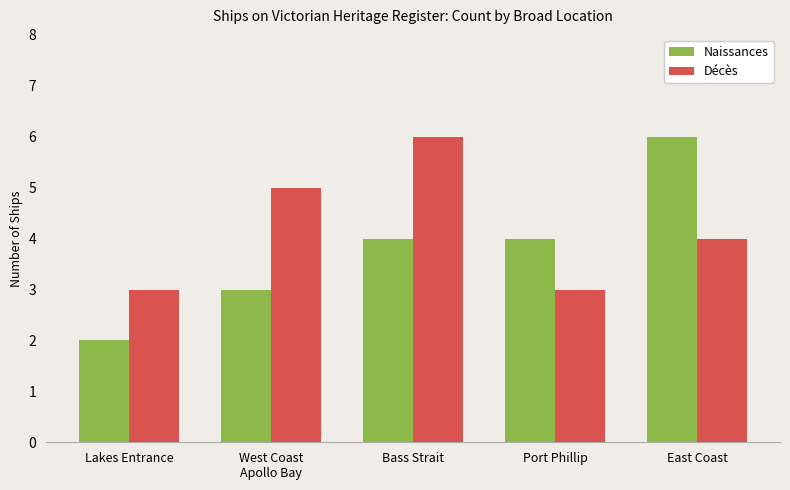

Which series changed the most between West Coast
Apollo Bay and Port Phillip?

Décès